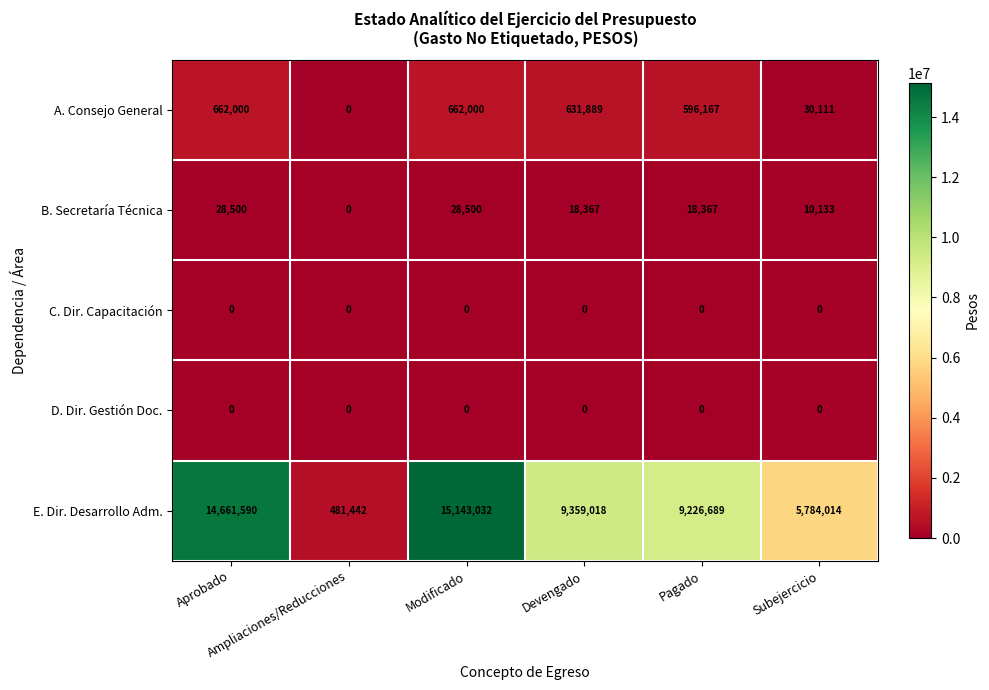

How many categories are shown in the chart?

6